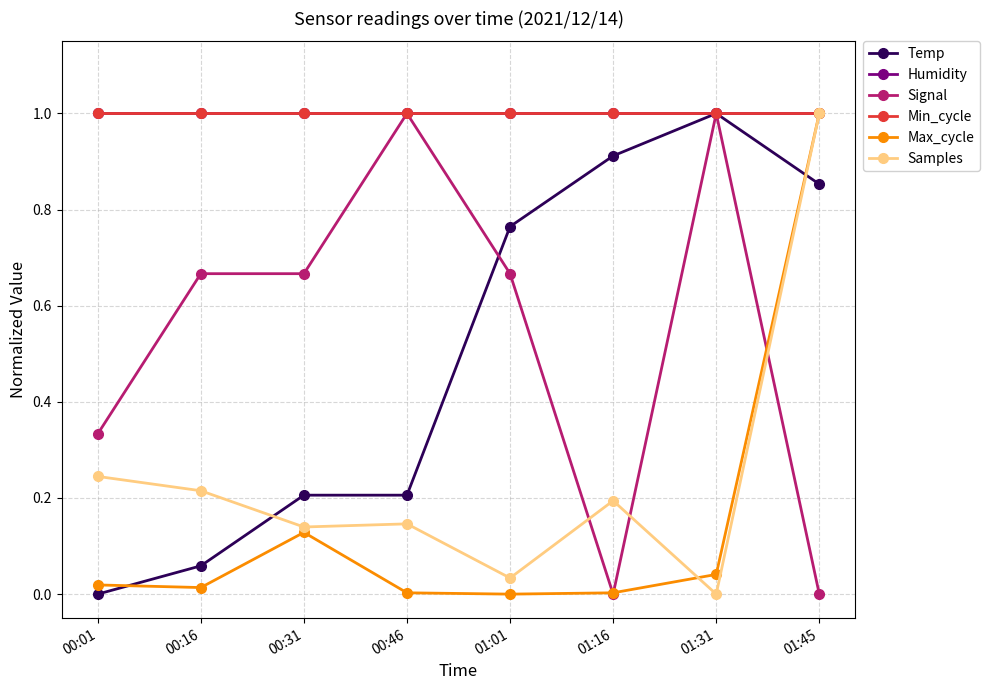

What is the sum of the Temp values at 00:46 and 00:31?

0.4